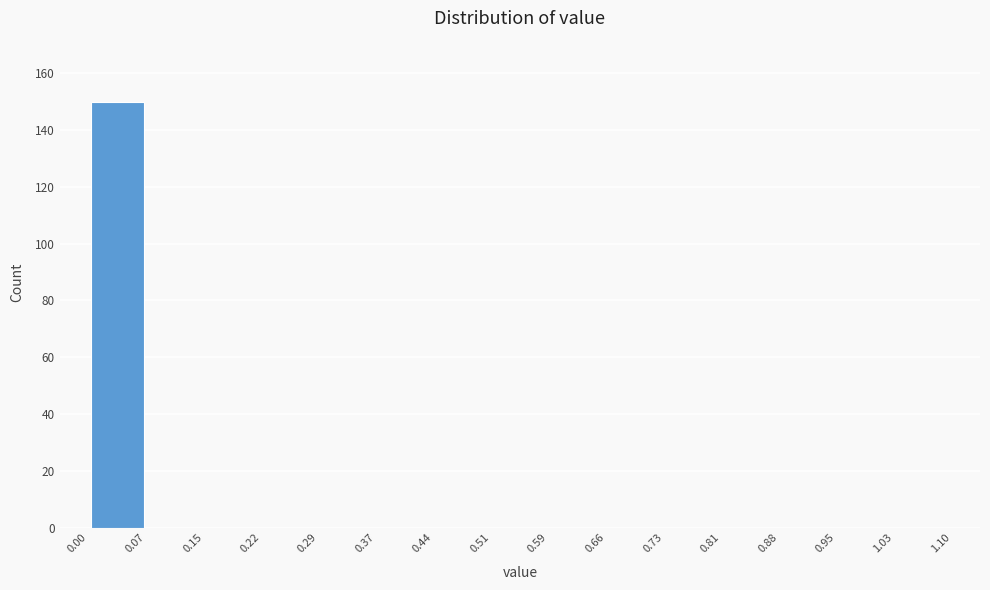

Reading left to right, transcribe this chart: for each bar, give the range it covers on the x-axis and its height. The values are not printed on the chart, so give them approximately, as read against the axis.

0.00 to 0.07: 150
0.07 to 0.15: 0
0.15 to 0.22: 0
0.22 to 0.29: 0
0.29 to 0.37: 0
0.37 to 0.44: 0
0.44 to 0.51: 0
0.51 to 0.59: 0
0.59 to 0.66: 0
0.66 to 0.73: 0
0.73 to 0.81: 0
0.81 to 0.88: 0
0.88 to 0.95: 0
0.95 to 1.03: 0
1.03 to 1.10: 0